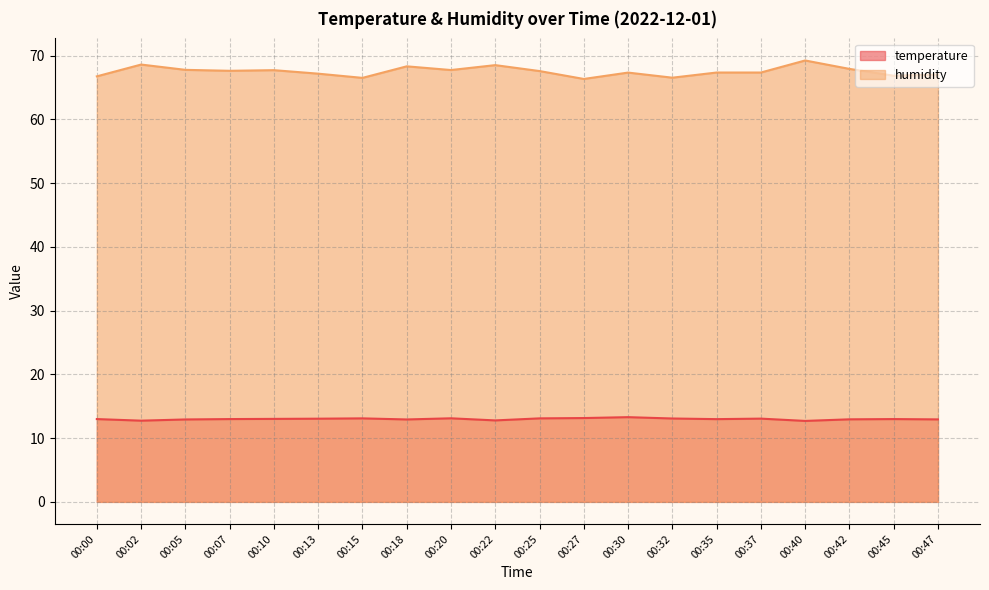

Reading right to left, extract all data points from this chart.

temperature: 12.9	13.0	12.9	12.7	13.1	13.0	13.1	13.3	13.2	13.1	12.8	13.1	12.9	13.1	13.1	13.0	13.0	12.9	12.7	13.0
humidity: 67.0	66.9	67.9	69.2	67.4	67.4	66.5	67.3	66.3	67.6	68.5	67.8	68.3	66.5	67.2	67.7	67.6	67.8	68.6	66.8